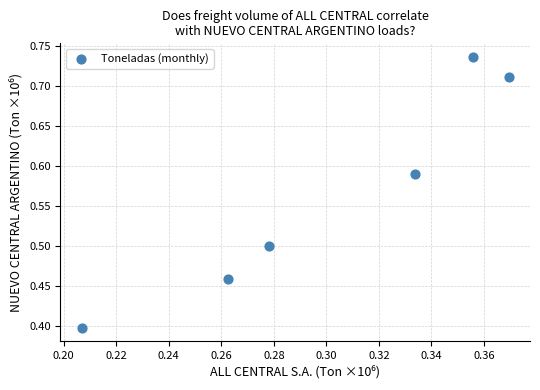

What is the range of Y values (max minus min)?

0.3